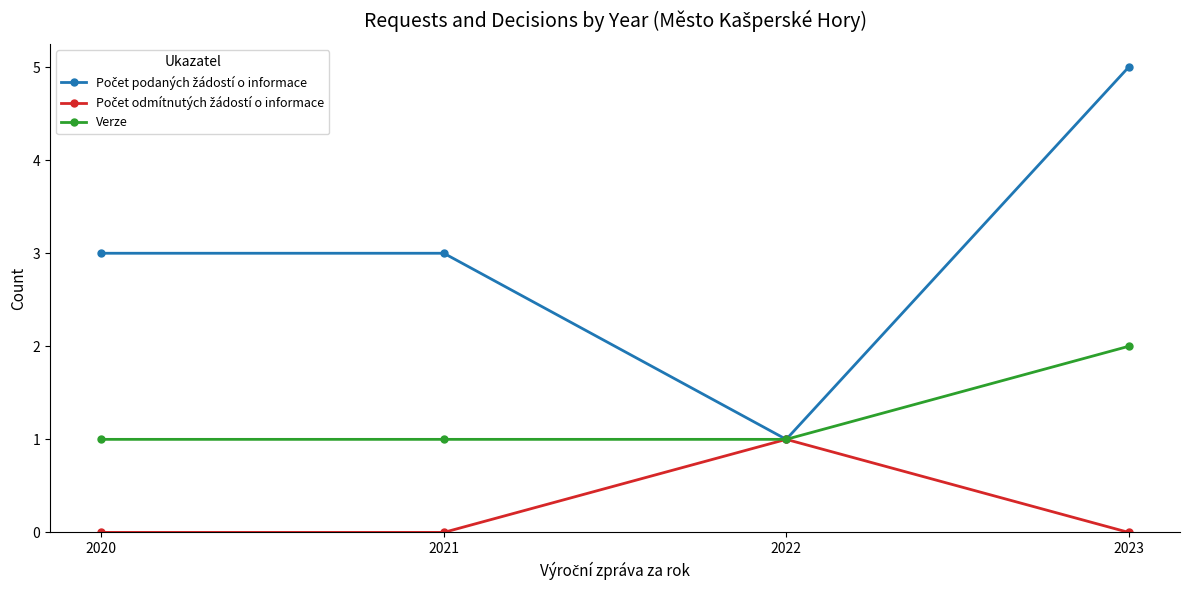

What is the greatest value displayed?

5